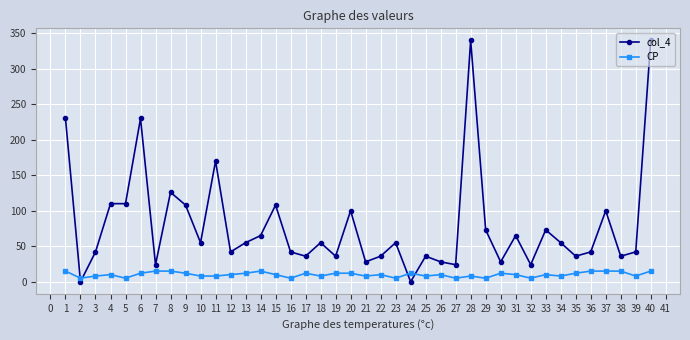

At which category is the sum across all series the highest?

40